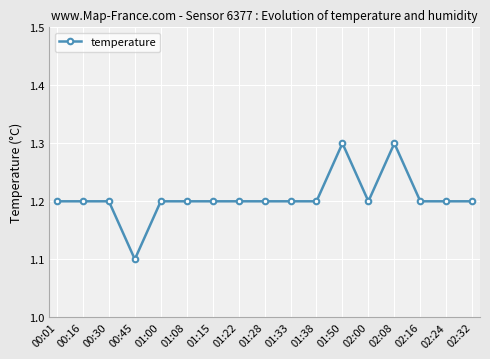

Does the chart display data point markers on the line(s)?

Yes